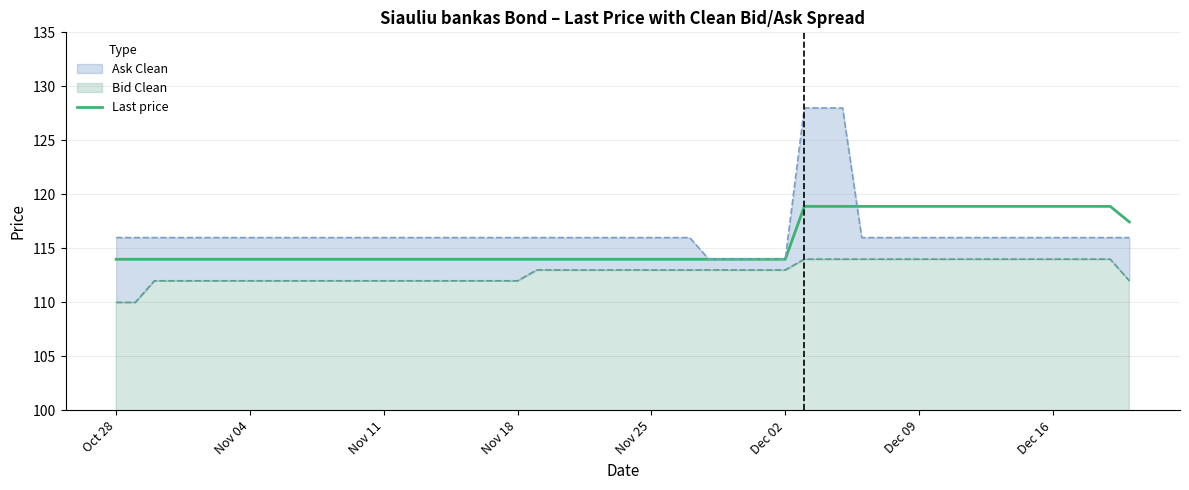

What is the lowest value of the Last price series?

114.0